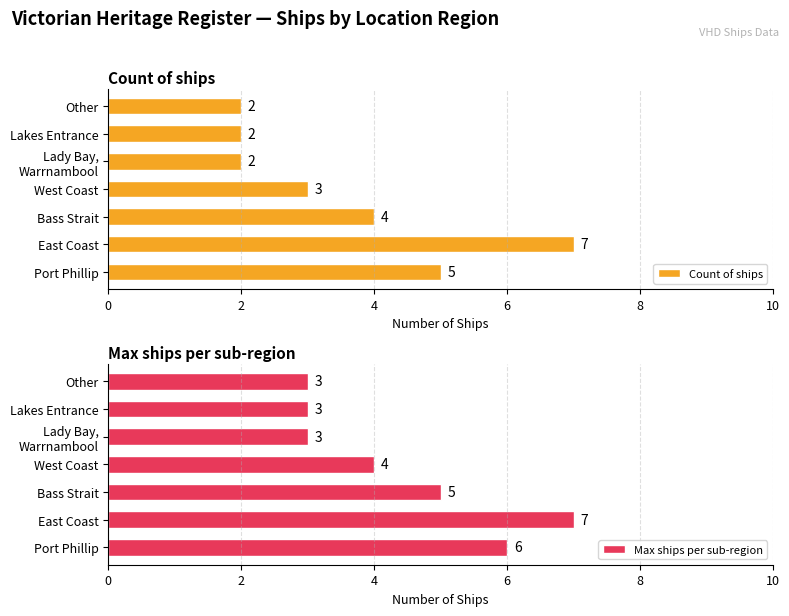

What is the average value of the Max ships per sub-region series?

4